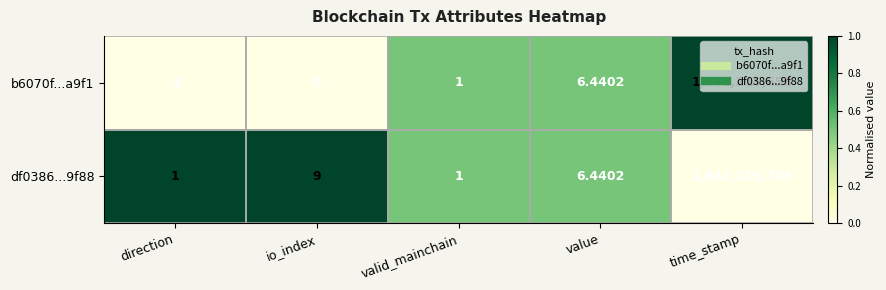

Which label corresponds to the largest value in the chart?

time_stamp